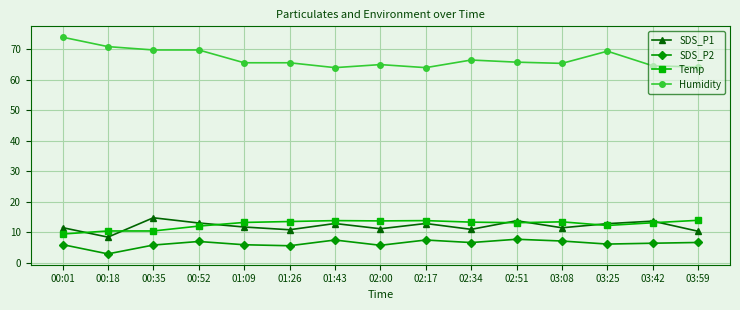

Is it true that Humidity equals 24.9 at 00:01?

False